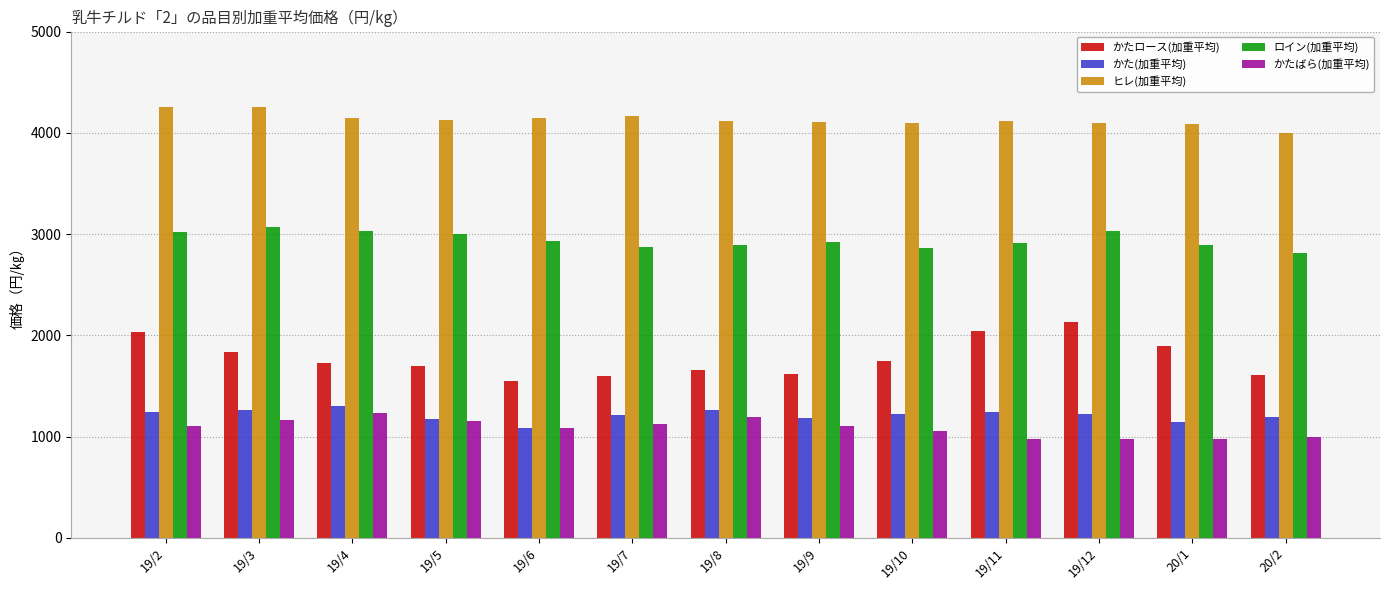

What is the value of the かたロース(加重平均) bar at the 5th from the left?

1550